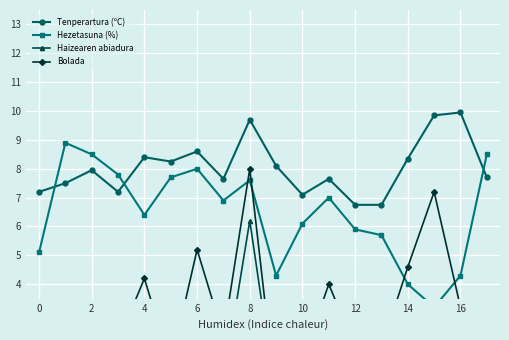

How many lines are shown in the chart?

4